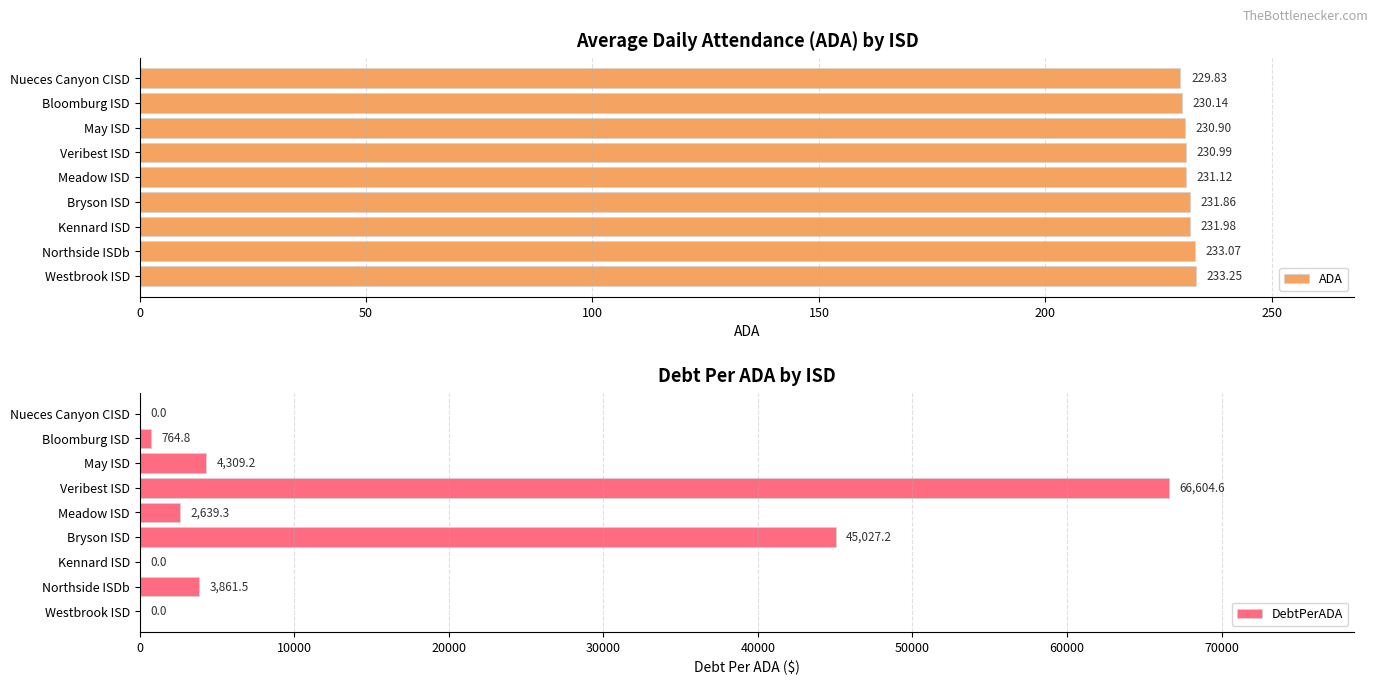

Reading left to right, what are all the values shown in this chart?

ADA: 233.2	233.1	232.0	231.9	231.1	231.0	230.9	230.1	229.8
DebtPerADA: 0.0	3861.5	0.0	45027.2	2639.3	66604.6	4309.2	764.8	0.0